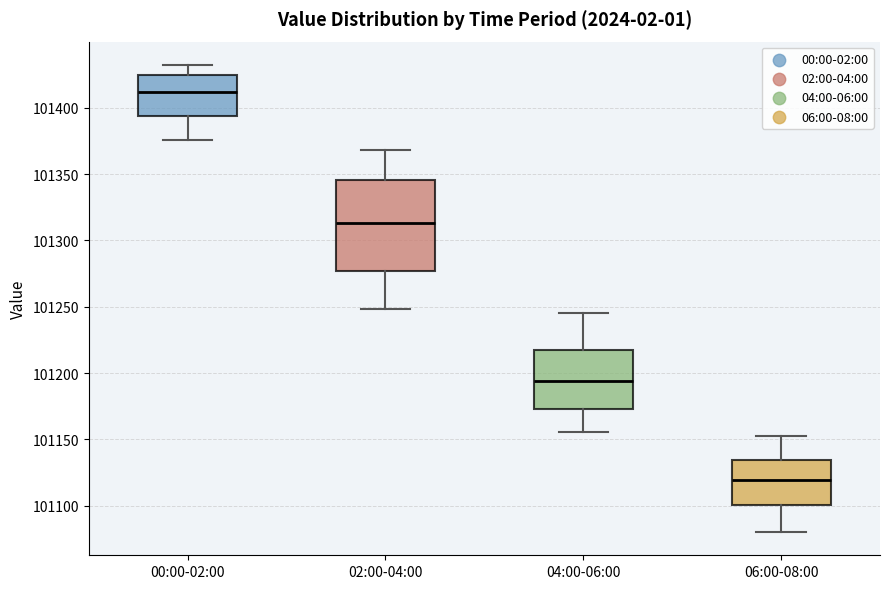

Comparing the boxes themselves (not the whiskers), which one is the tallest?

02:00-04:00